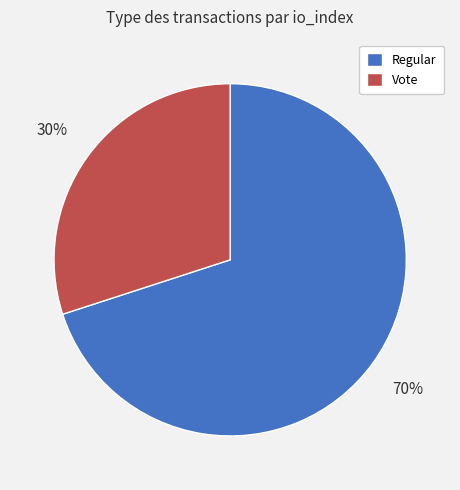

Is the sum of Regular and Vote greater than half?

Yes